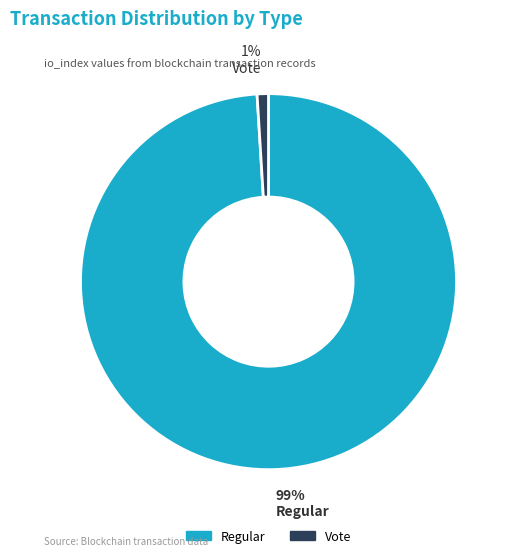

To the nearest percent, what is the difference between the largest and smallest slice percentages?

98%